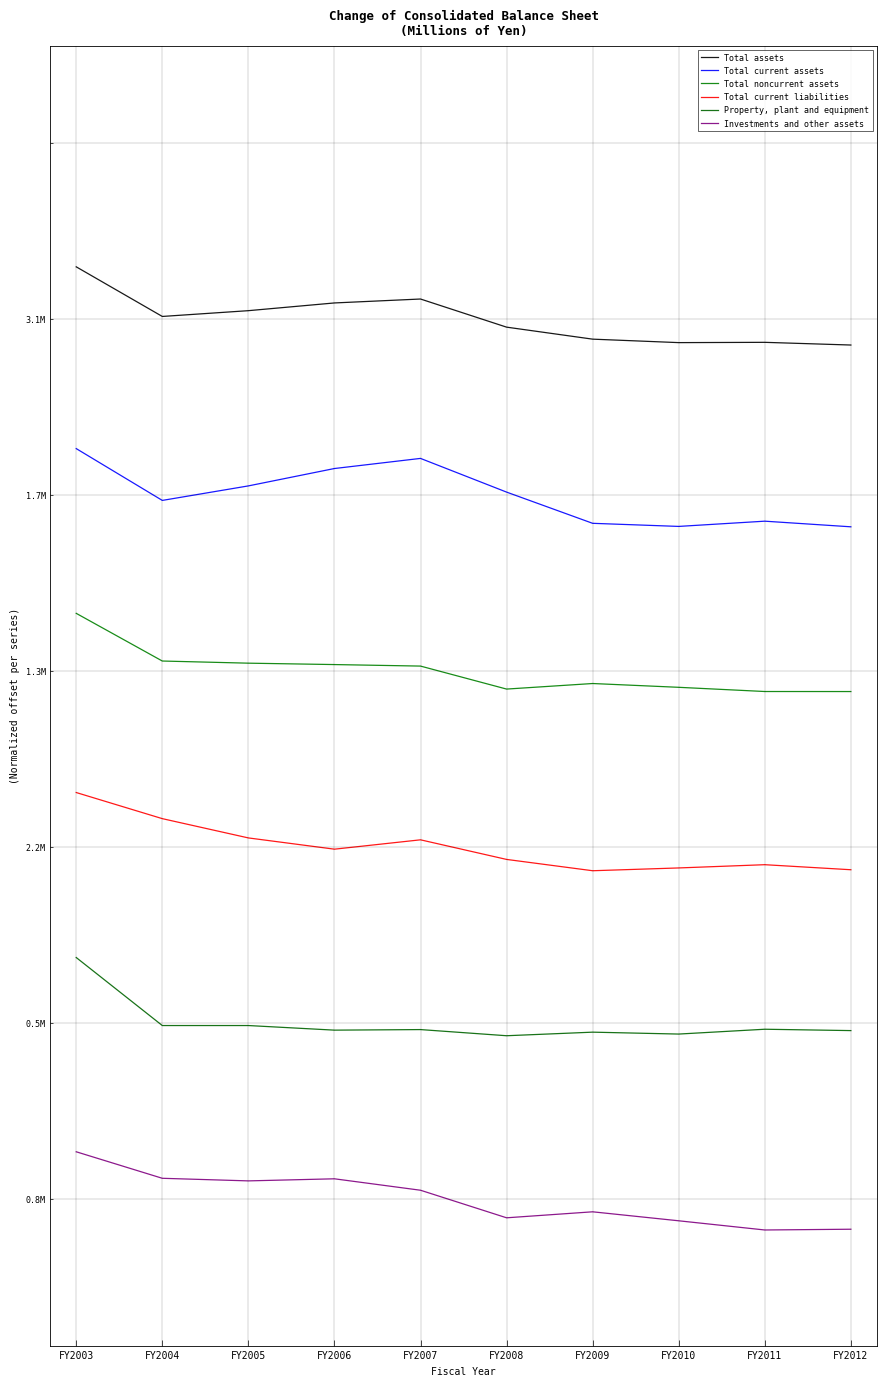

At which category does the chart reach its minimum across all series?

FY2011